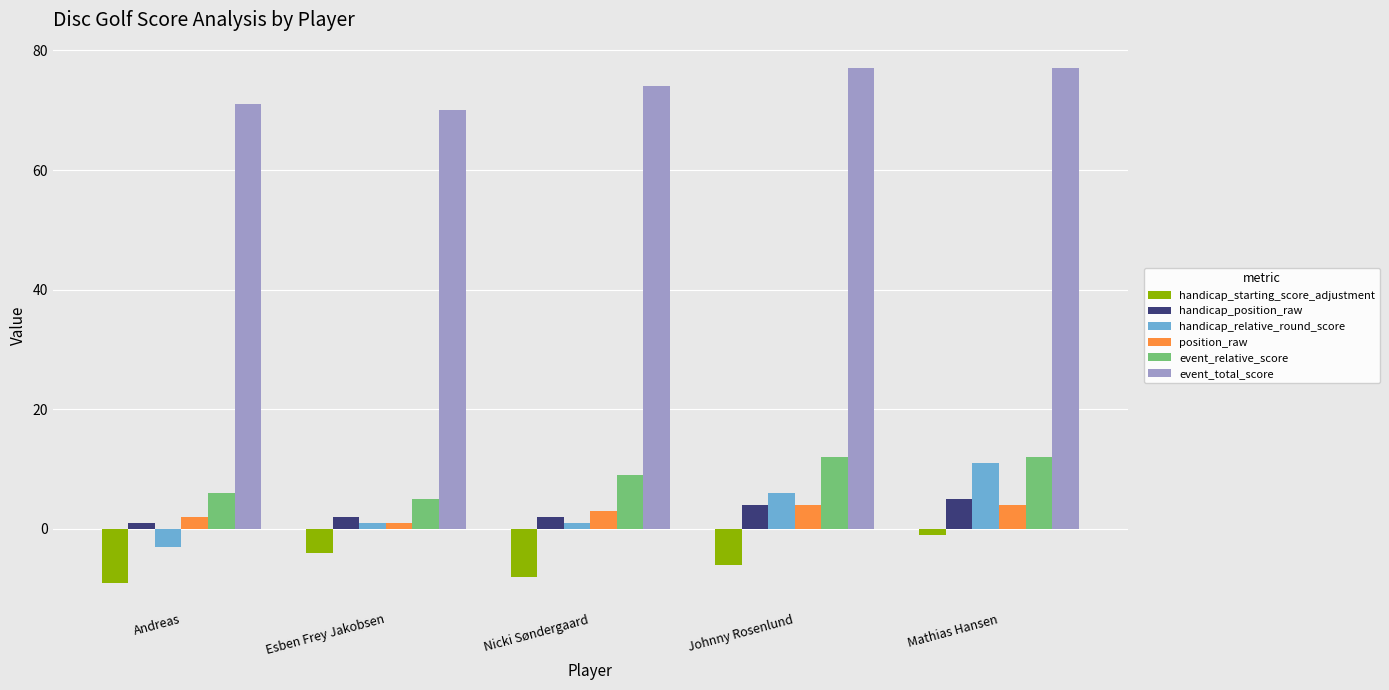

Count the event_relative_score values in the range 6 to 12.

4